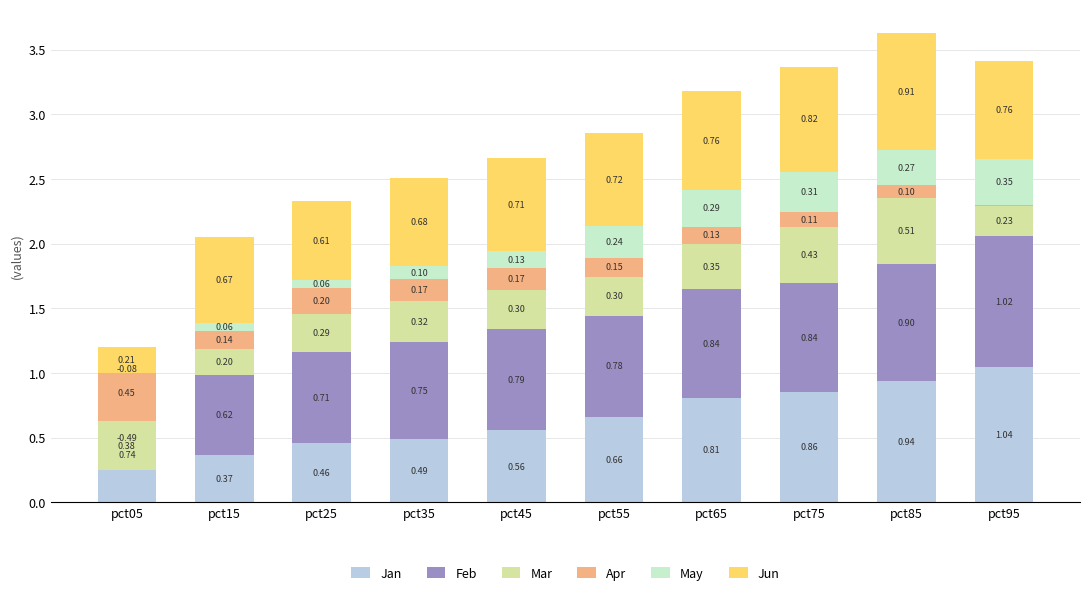

Reading left to right, what are all the values shown in this chart?

Jan: pct05=0.7	pct15=0.4	pct25=0.5	pct35=0.5	pct45=0.6	pct55=0.7	pct65=0.8	pct75=0.9	pct85=0.9	pct95=1.0
Feb: pct05=-0.5	pct15=0.6	pct25=0.7	pct35=0.7	pct45=0.8	pct55=0.8	pct65=0.8	pct75=0.8	pct85=0.9	pct95=1.0
Mar: pct05=0.4	pct15=0.2	pct25=0.3	pct35=0.3	pct45=0.3	pct55=0.3	pct65=0.4	pct75=0.4	pct85=0.5	pct95=0.2
Apr: pct05=0.4	pct15=0.1	pct25=0.2	pct35=0.2	pct45=0.2	pct55=0.1	pct65=0.1	pct75=0.1	pct85=0.1	pct95=0.0
May: pct05=-0.1	pct15=0.1	pct25=0.1	pct35=0.1	pct45=0.1	pct55=0.2	pct65=0.3	pct75=0.3	pct85=0.3	pct95=0.4
Jun: pct05=0.2	pct15=0.7	pct25=0.6	pct35=0.7	pct45=0.7	pct55=0.7	pct65=0.8	pct75=0.8	pct85=0.9	pct95=0.8